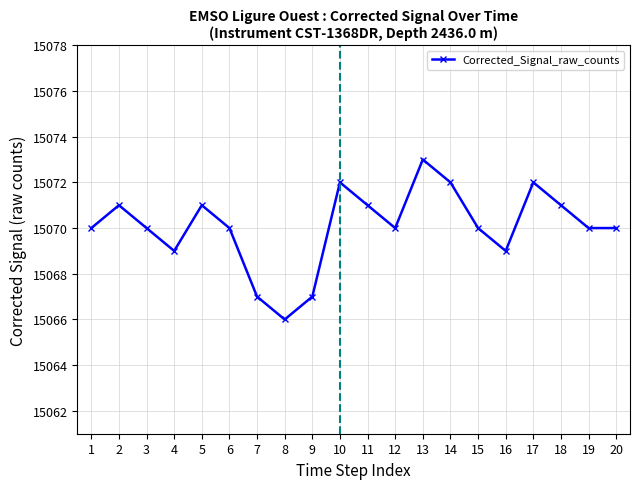

Reading left to right, extract all data points from this chart.

1=15070	2=15071	3=15070	4=15069	5=15071	6=15070	7=15067	8=15066	9=15067	10=15072	11=15071	12=15070	13=15073	14=15072	15=15070	16=15069	17=15072	18=15071	19=15070	20=15070